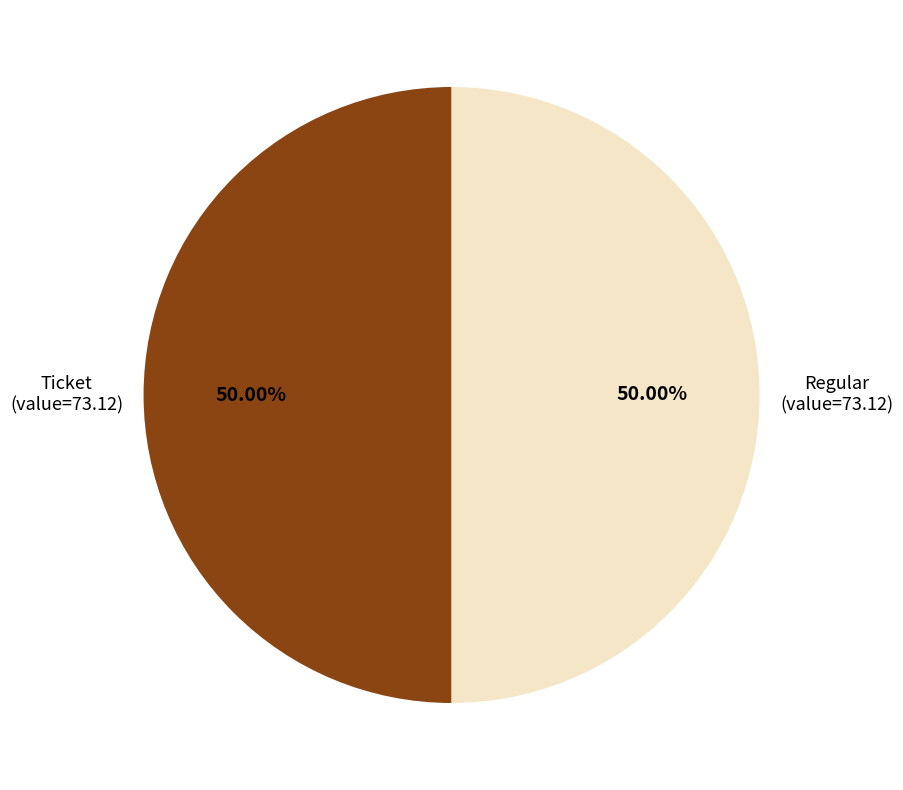

Combined, do Regular and Ticket account for over 50%?

Yes